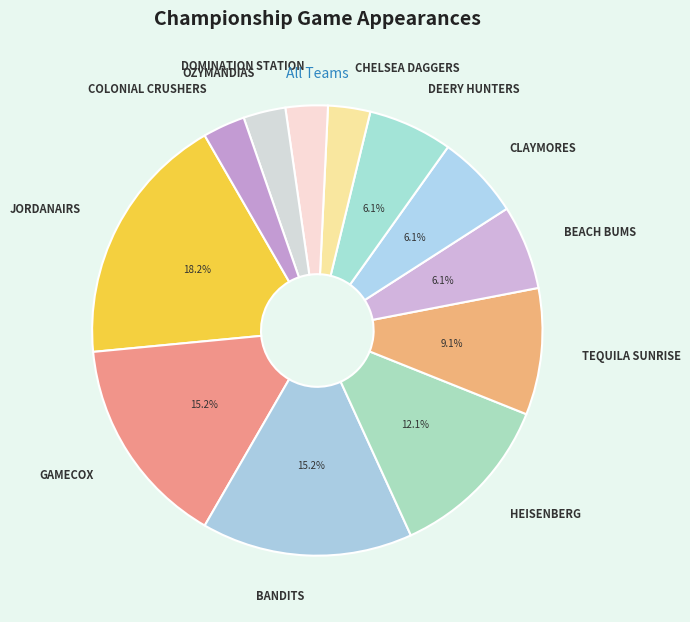

Which has a higher value, DEERY HUNTERS or TEQUILA SUNRISE?

TEQUILA SUNRISE